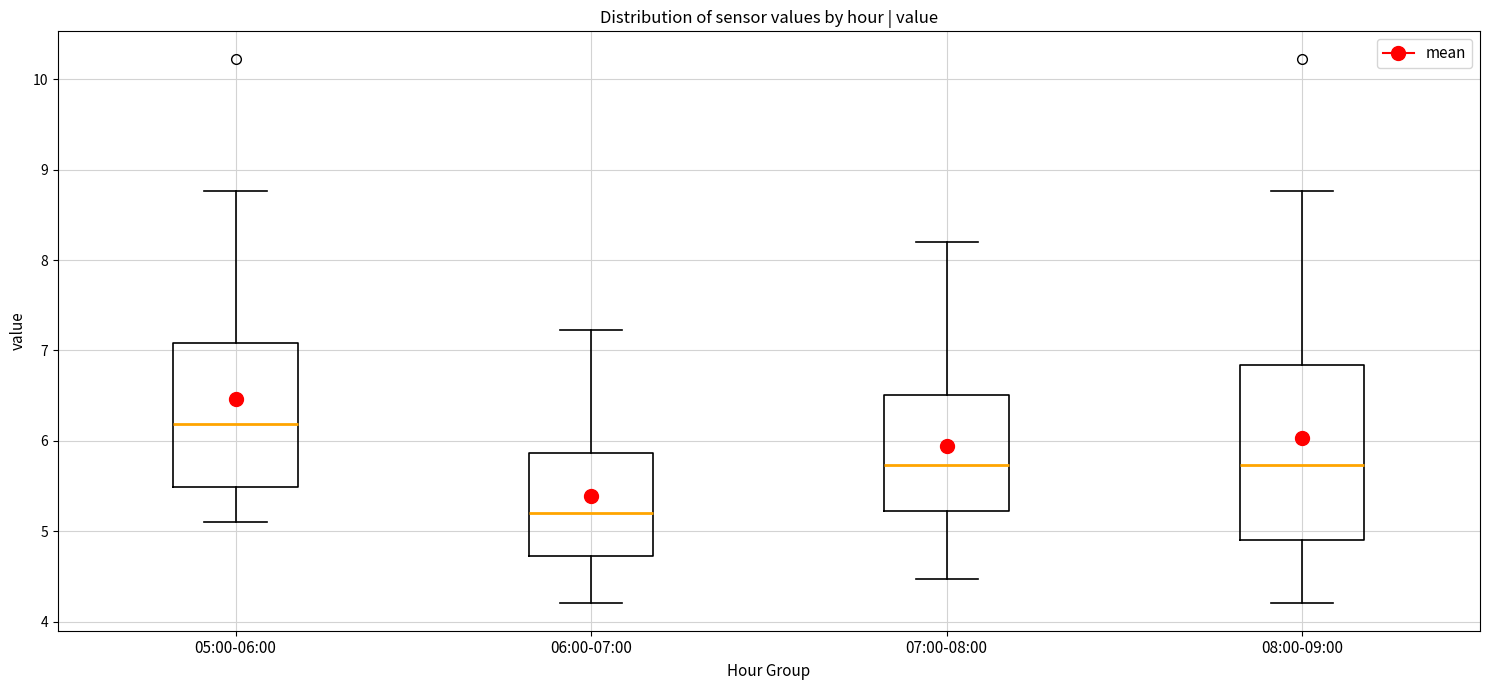

Reading left to right, transcribe this box plot: for each box, give where its median line is, the range the box spans, and where its two whiskers end, as read against the y-axis. The values are not printed on the chart, so give them approximately, as read against the axis.

05:00-06:00: median 6.2, box 5.5 to 7.1, whiskers 5.1 to 8.8
06:00-07:00: median 5.2, box 4.7 to 5.9, whiskers 4.2 to 7.2
07:00-08:00: median 5.7, box 5.2 to 6.5, whiskers 4.5 to 8.2
08:00-09:00: median 5.7, box 4.9 to 6.8, whiskers 4.2 to 8.8